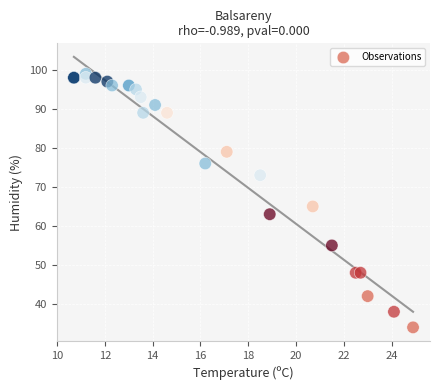

What Y value in the scatter plot is closest to 66?

65